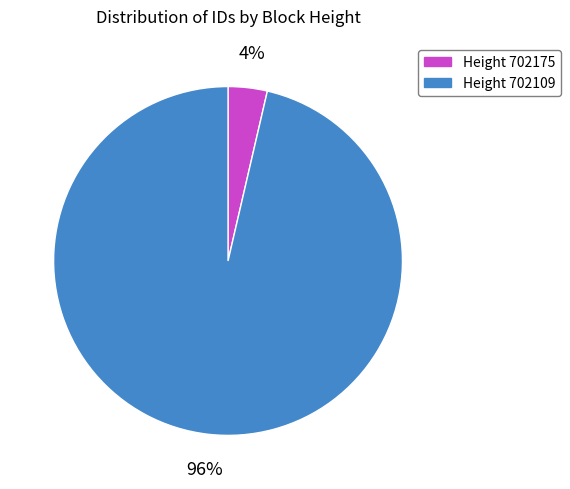

To the nearest percent, what is the average slice percentage?

50%